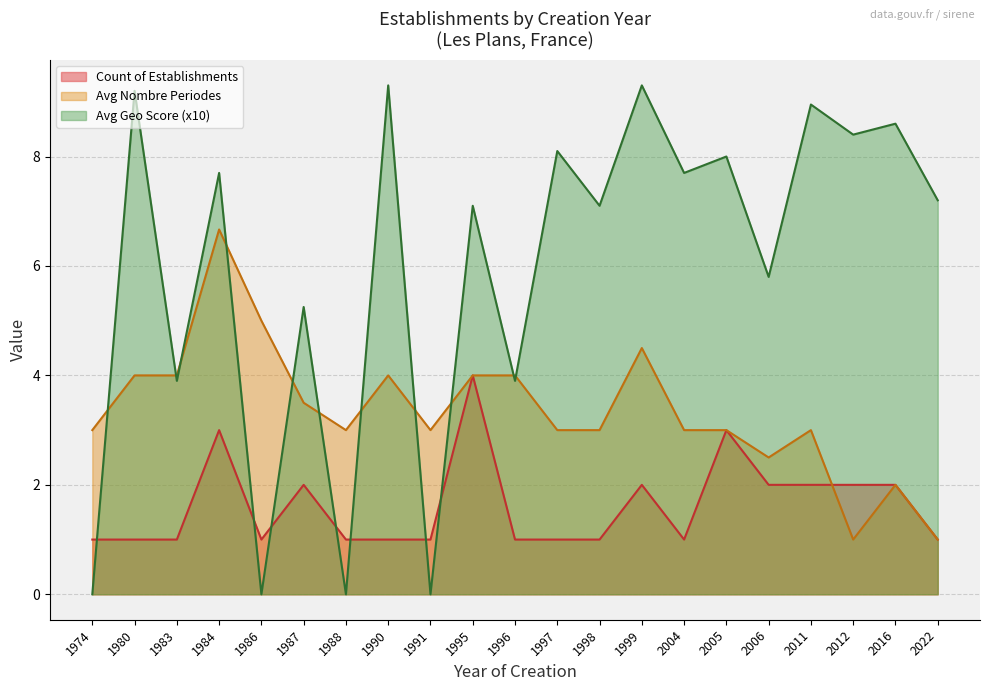

Which series has the largest total across all categories?

Avg Geo Score (x10)